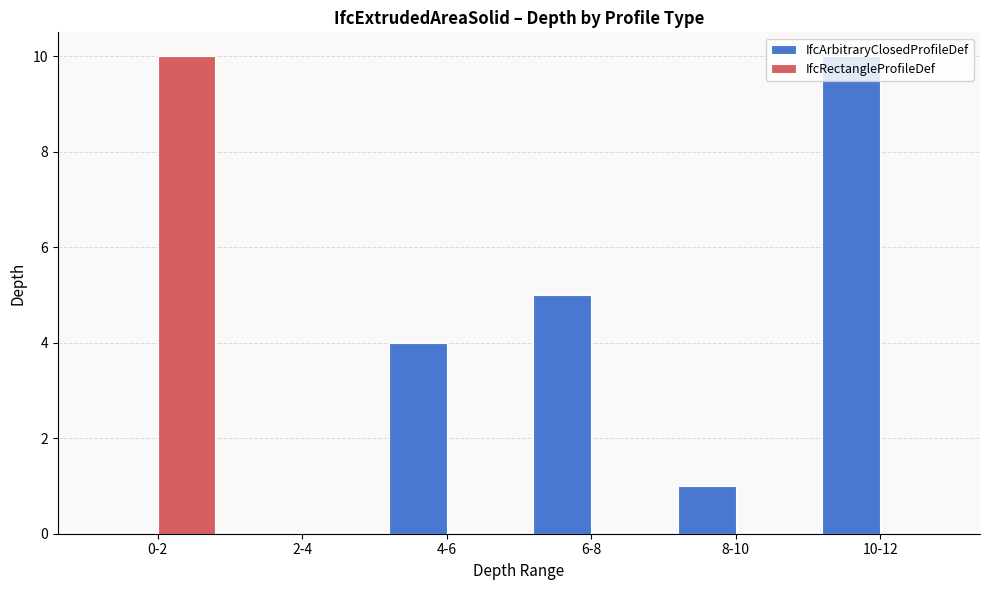

Which series has the largest total across all categories?

IfcArbitraryClosedProfileDef